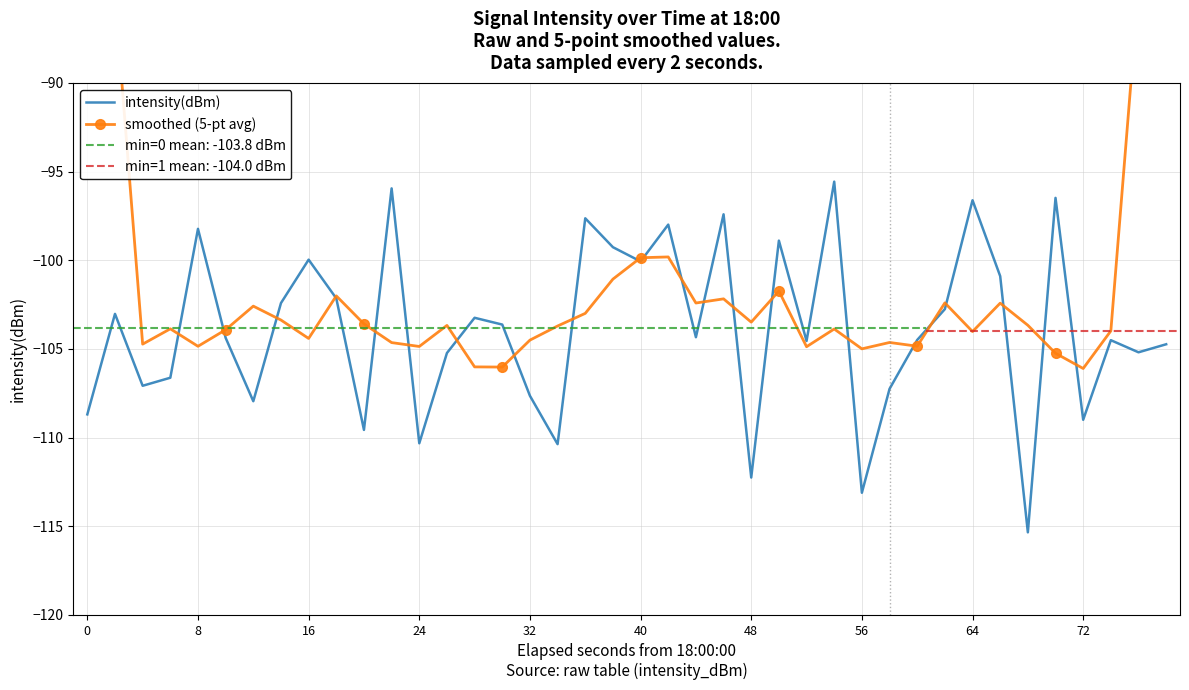

How many values in the intensity(dBm) series exceed -104?

19